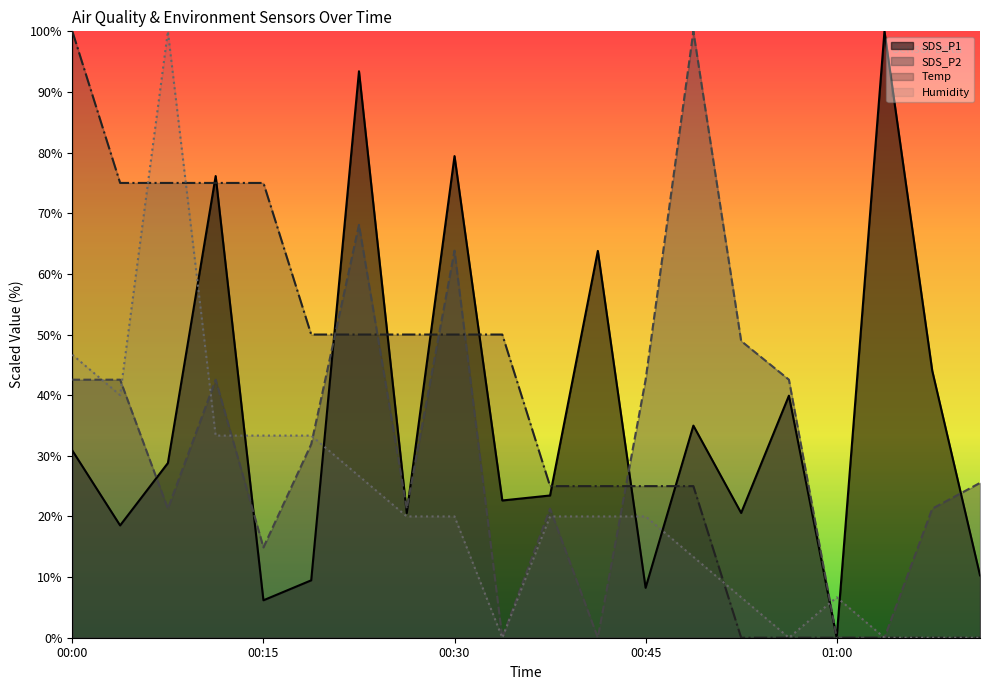

After their last crossing, which series has the higher values: SDS_P1 (line) or SDS_P2 (line)?

SDS_P2 (line)